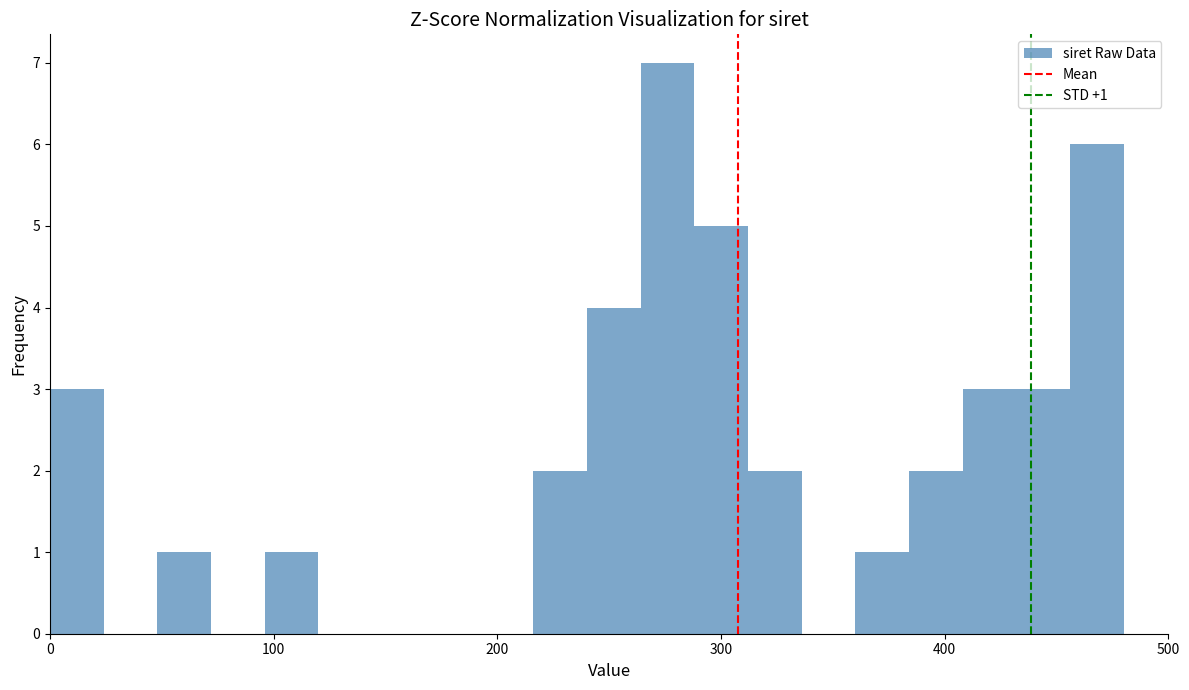

Read against the x-axis, roughly where is the centre of the tallest bar?

280